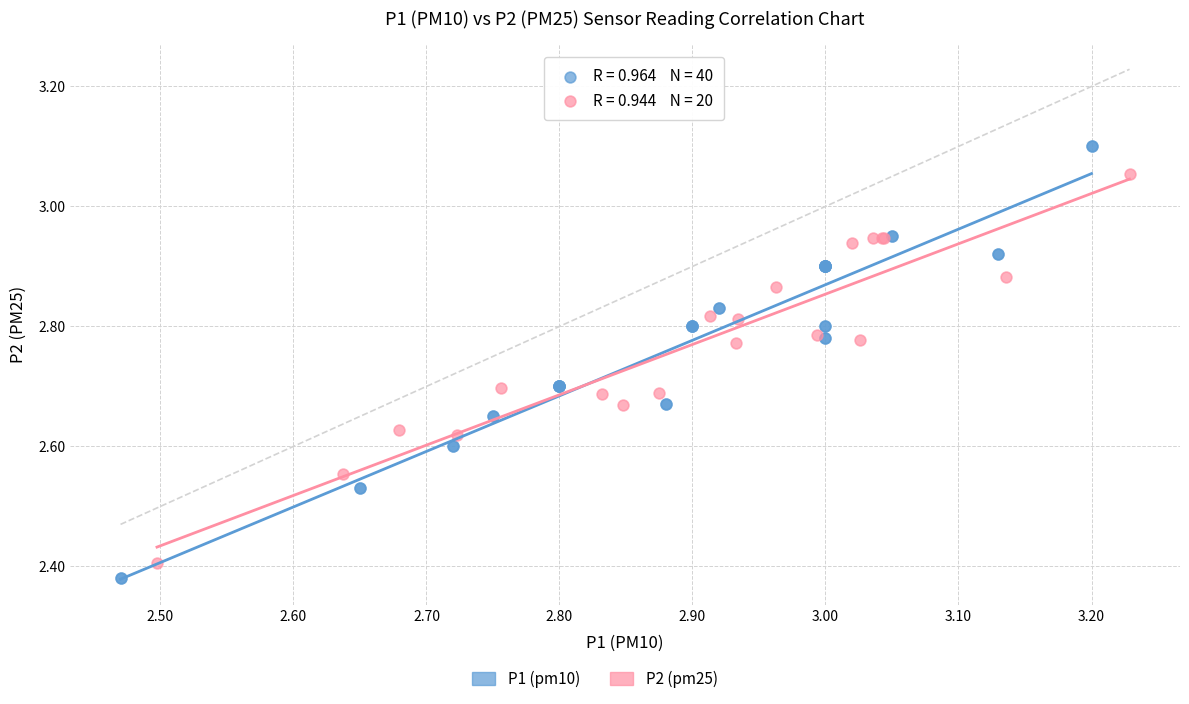

Which series contains the highest Y value?

P1 (pm10)